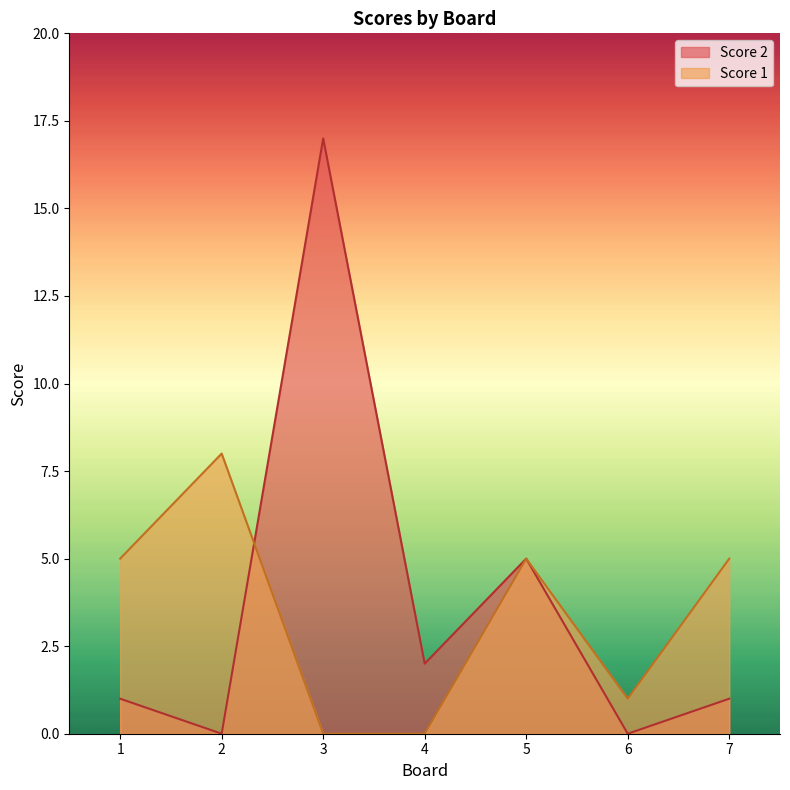

True or false: Score 1 has more than 1 points higher than both neighbors.

True